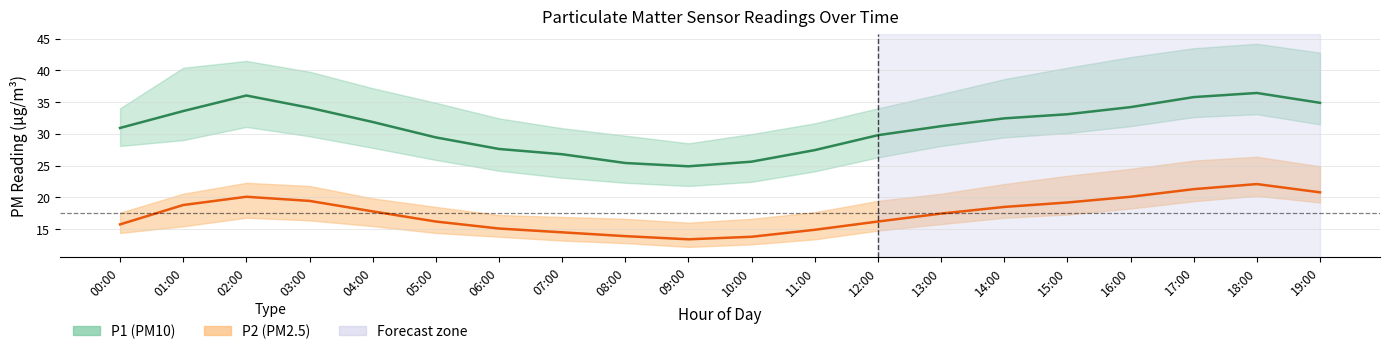

What is the label of the 1st point from the right?

19:00